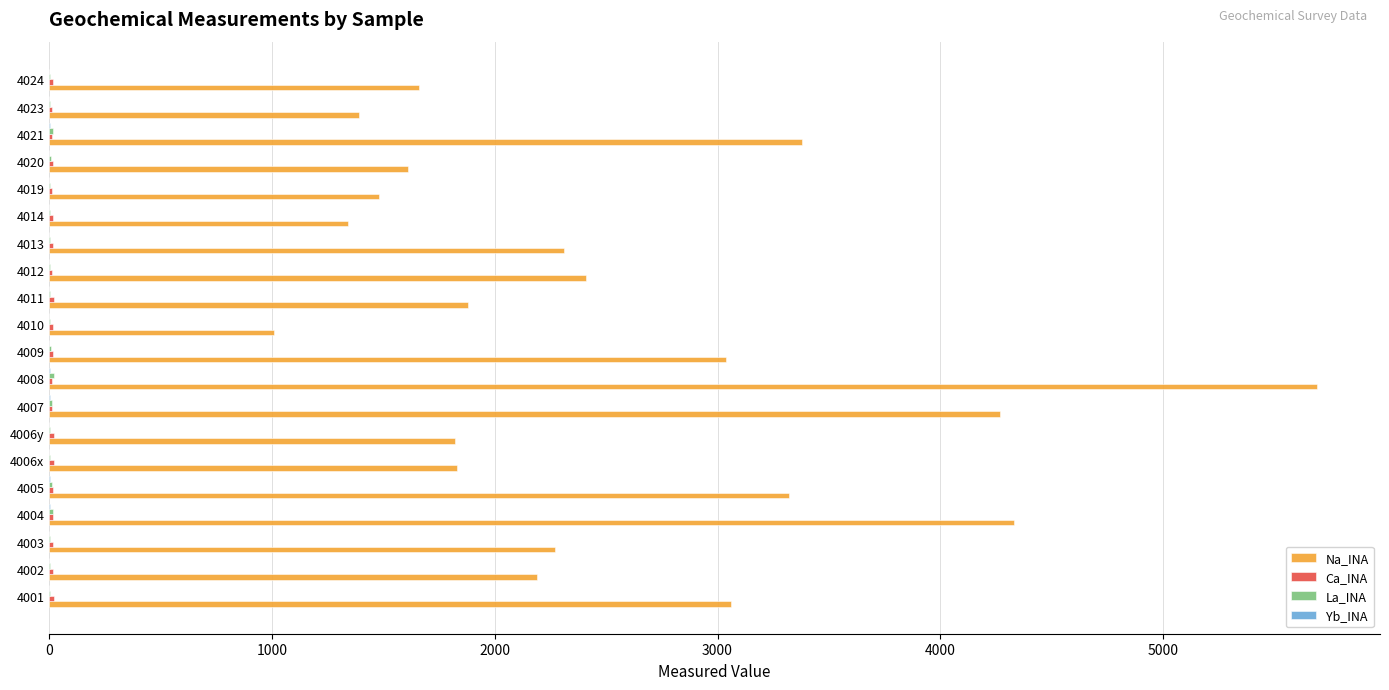

What is the maximum value shown in the chart?

5690.0